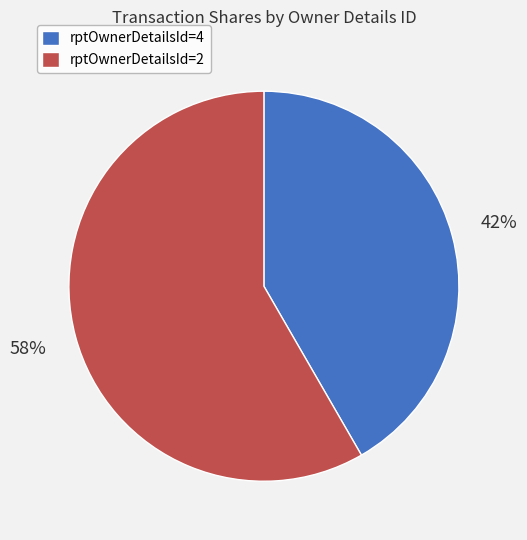

To the nearest percent, what is the average slice percentage?

50%